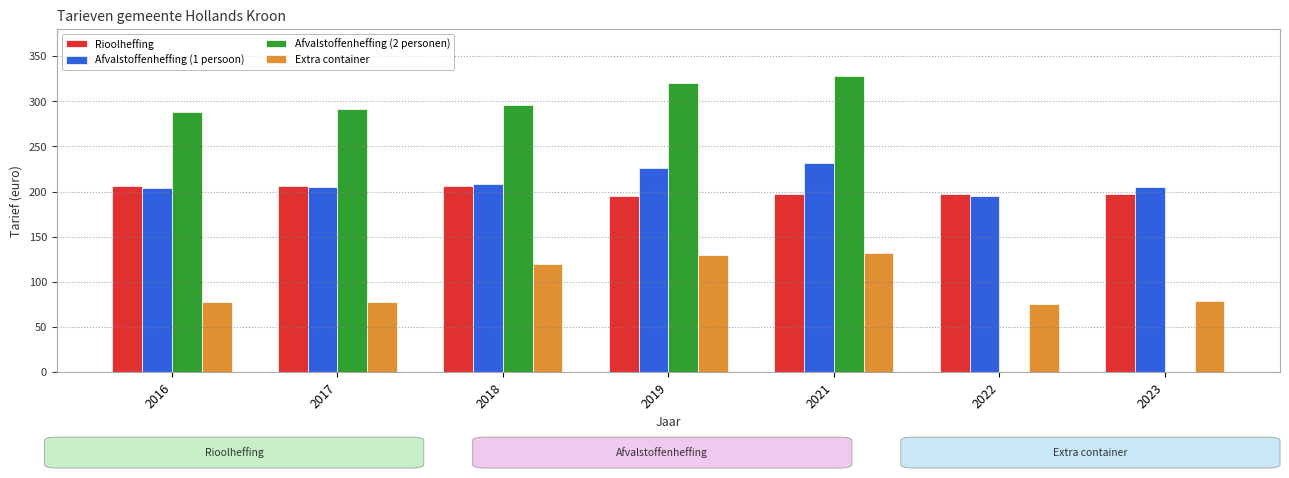

What is the total value across all series at 2019?

870.9